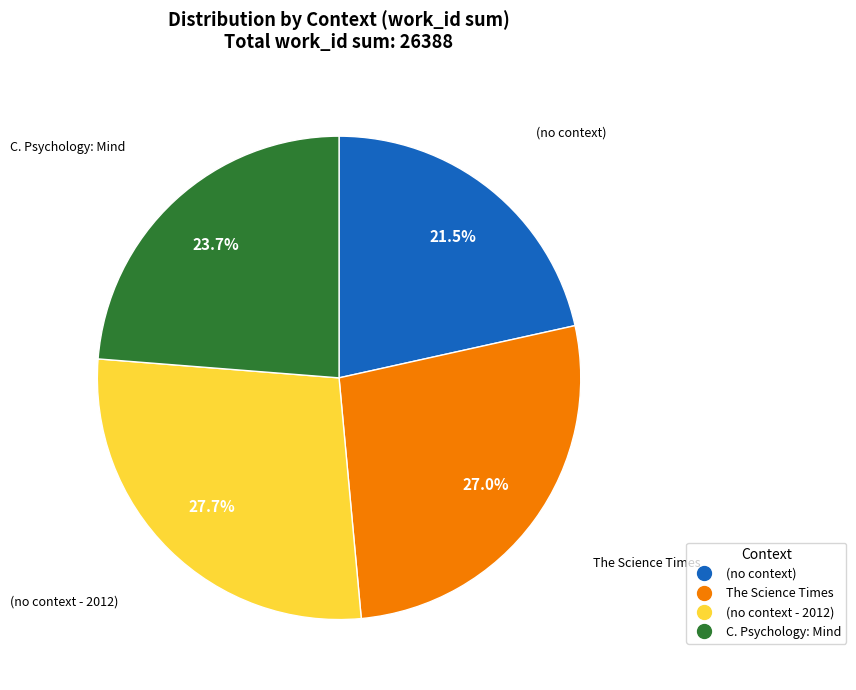

Rank the categories by value from highest to lowest.

(no context - 2012), The Science Times, C. Psychology: Mind, (no context)